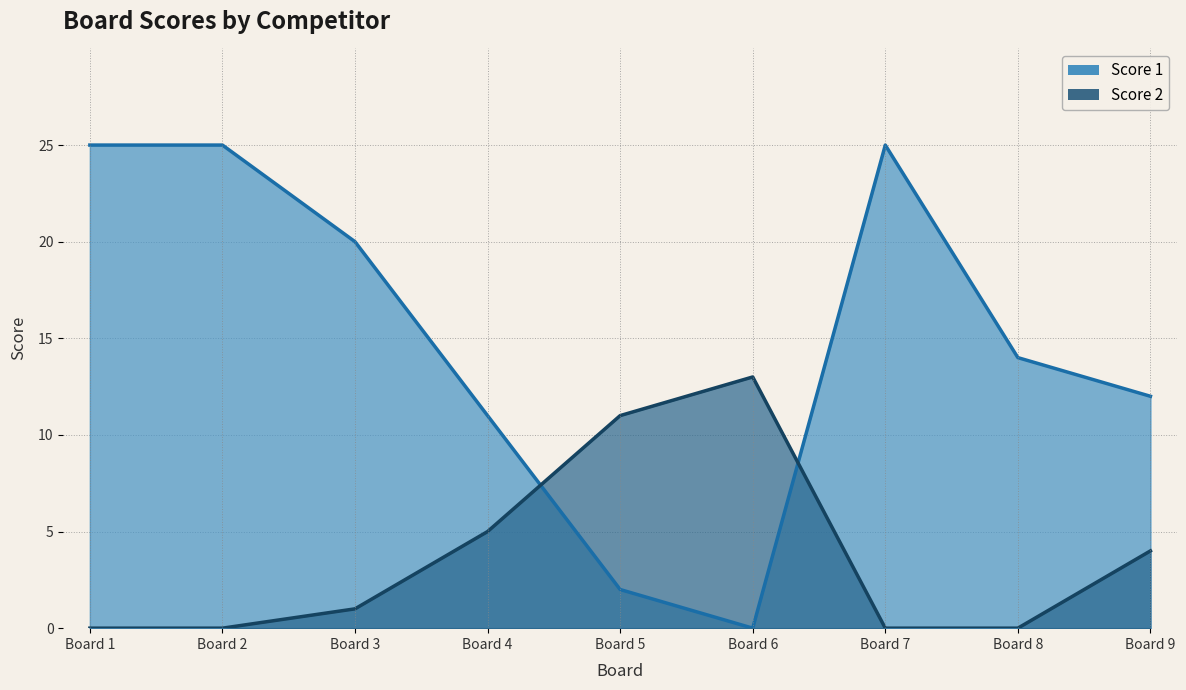

Which label corresponds to the smallest value in the chart?

Board 6